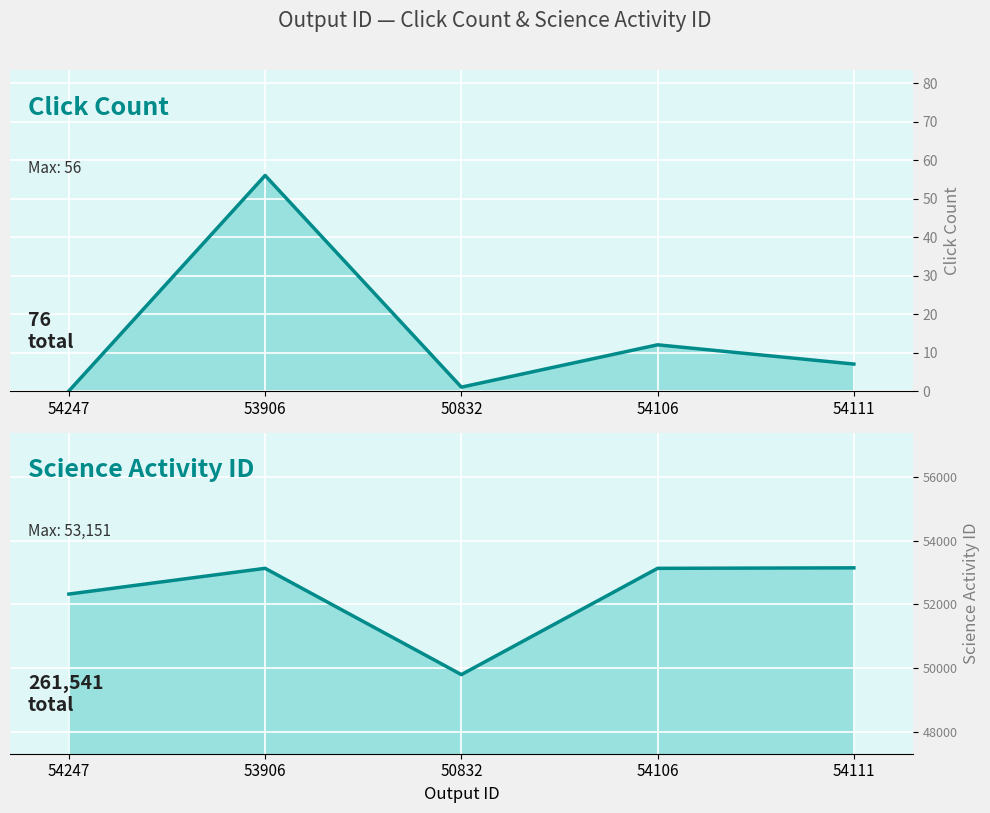

At how many categories does at least one series exceed 25649?

5